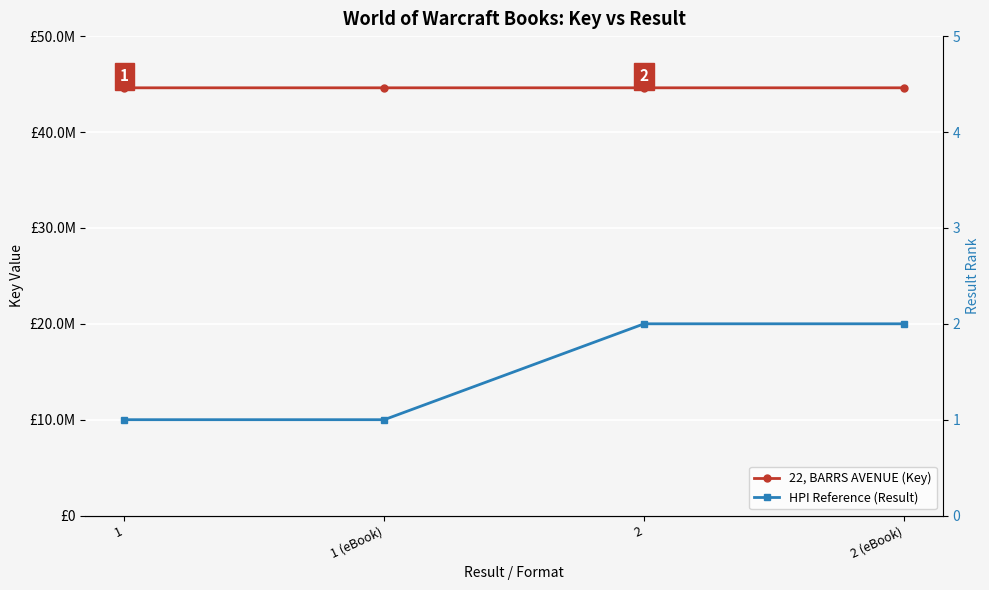

What is the smallest value displayed?

1